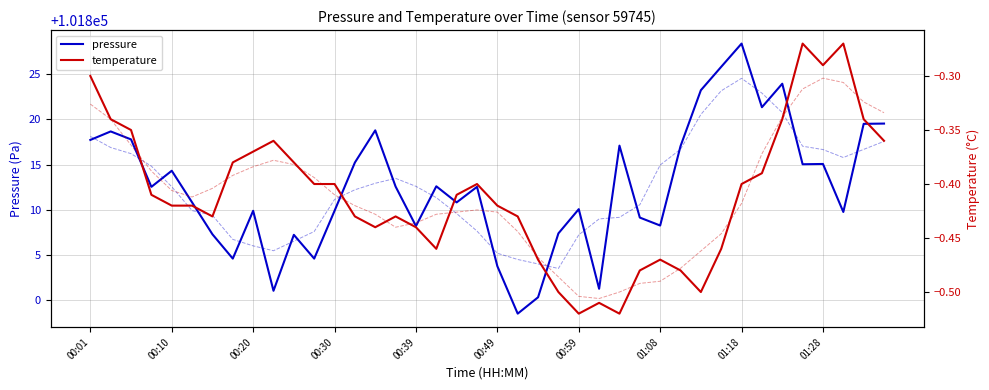

Which series has the largest total across all categories?

pressure